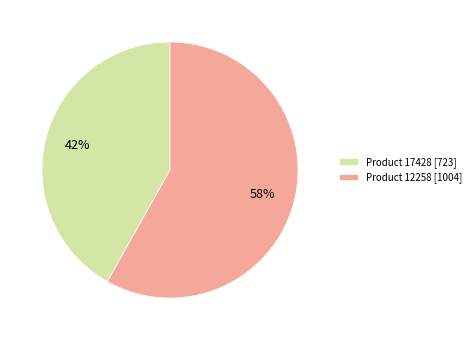

What is the largest slice in the pie chart?

Product 12258 [1004]